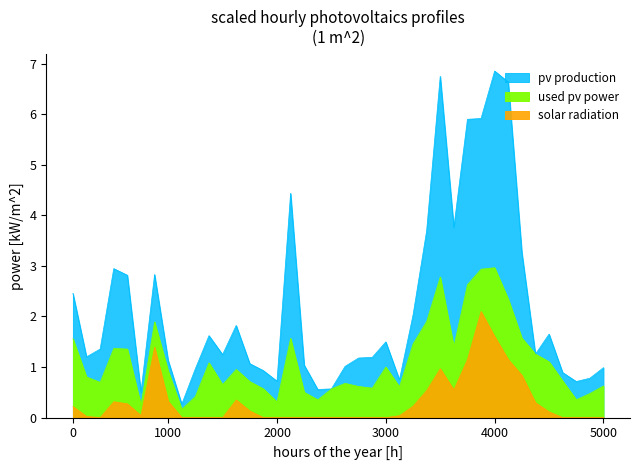

True or false: dnbrad and li intersect in this chart.

False